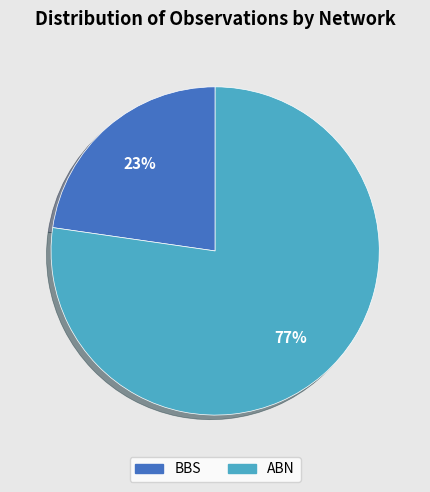

Which has a higher value, BBS or ABN?

ABN